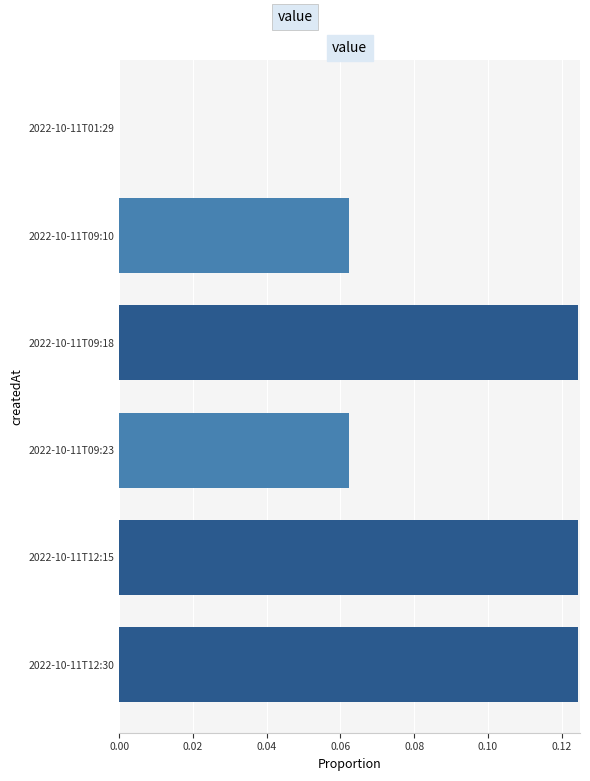

How many distinct data groups are displayed?

1